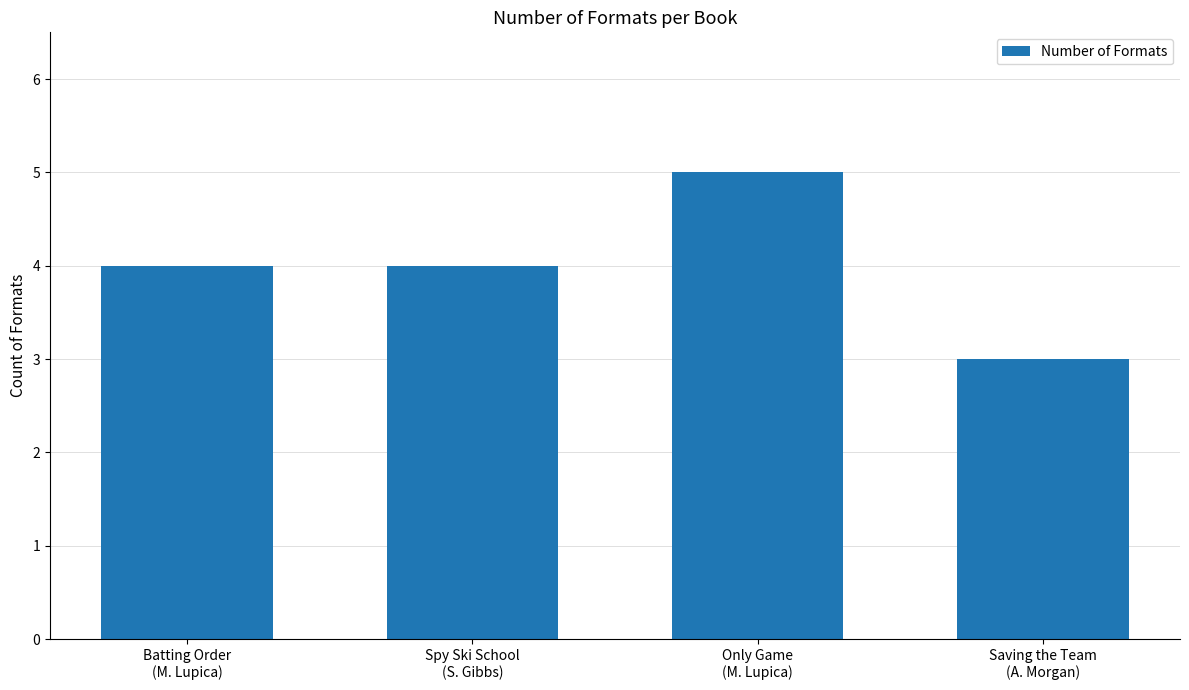

What is the maximum value shown in the chart?

5